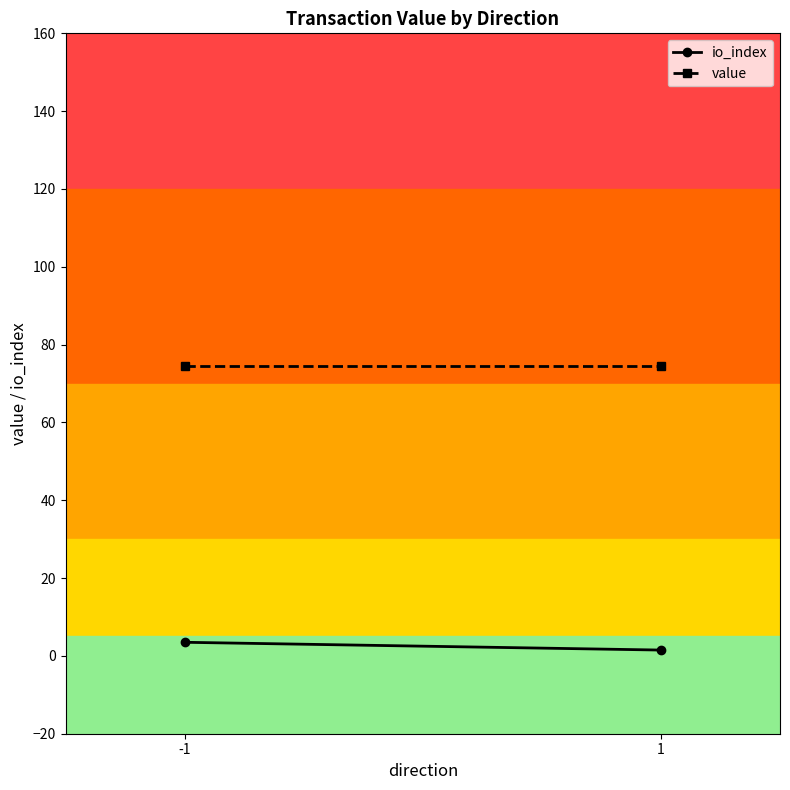

Is the value of io_index at -1 greater than the value of value at -1?

No